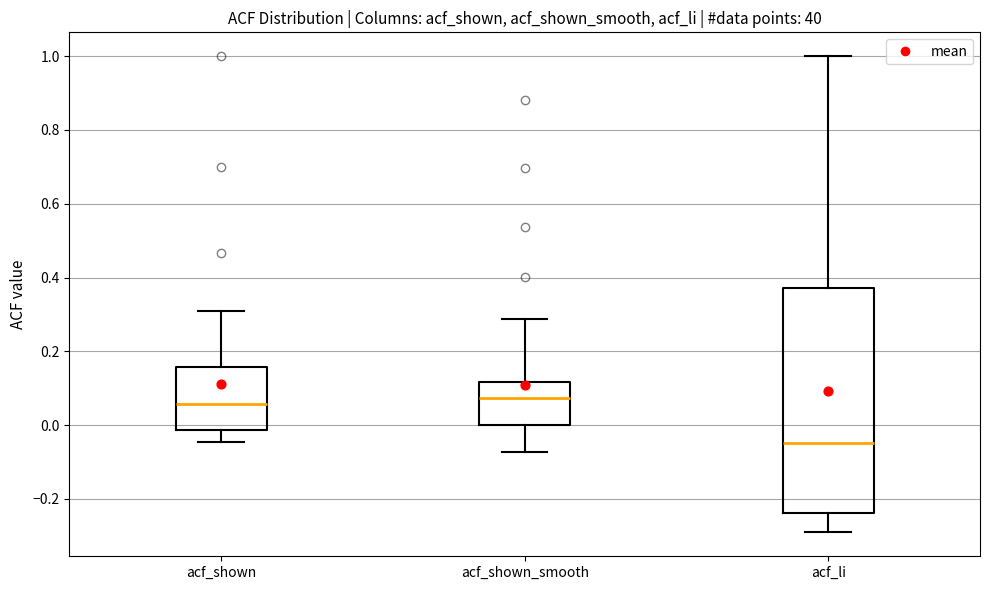

Reading left to right, read every box against the y-axis: the position of its median line, the range the box covers, and the ends of its whiskers. The values are not printed on the chart, so give them approximately, as read against the axis.

acf_shown: median 0.06, box -0.02 to 0.16, whiskers -0.04 to 0.30
acf_shown_smooth: median 0.08, box 0.00 to 0.12, whiskers -0.08 to 0.28
acf_li: median -0.04, box -0.24 to 0.38, whiskers -0.30 to 1.00